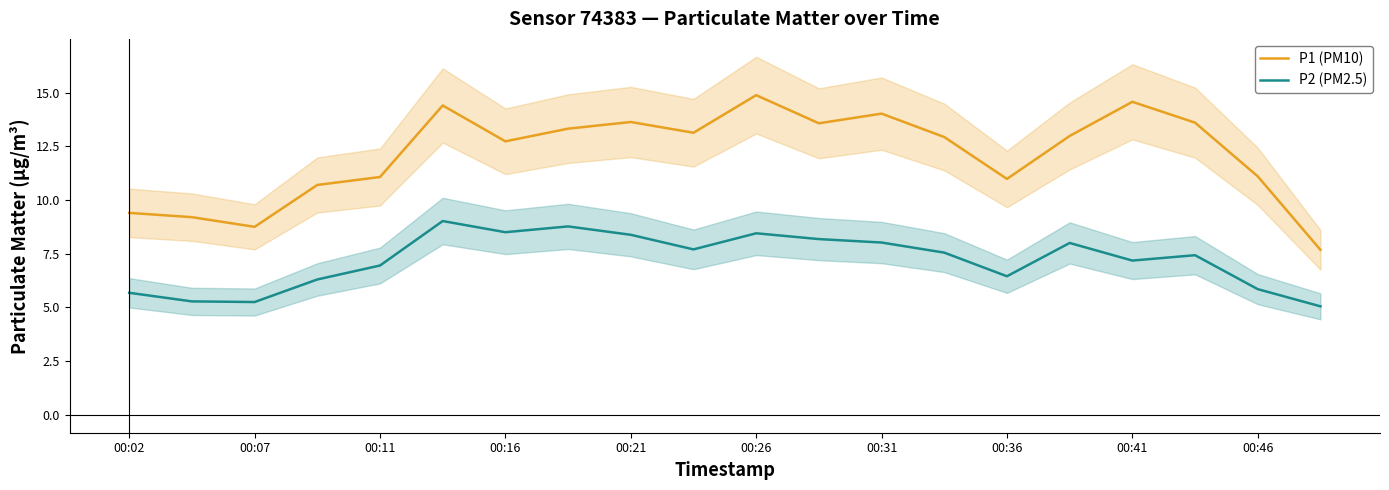

Reading right to left, what are all the values shown in this chart?

P1 (PM10): 7.7	11.1	13.6	14.6	13.0	11.0	12.9	14.0	13.6	14.9	13.1	13.6	13.3	12.7	14.4	11.1	10.7	8.8	9.2	9.4
P2 (PM2.5): 5.0	5.8	7.4	7.2	8.0	6.5	7.5	8.0	8.2	8.4	7.7	8.4	8.8	8.5	9.0	7.0	6.3	5.2	5.3	5.7